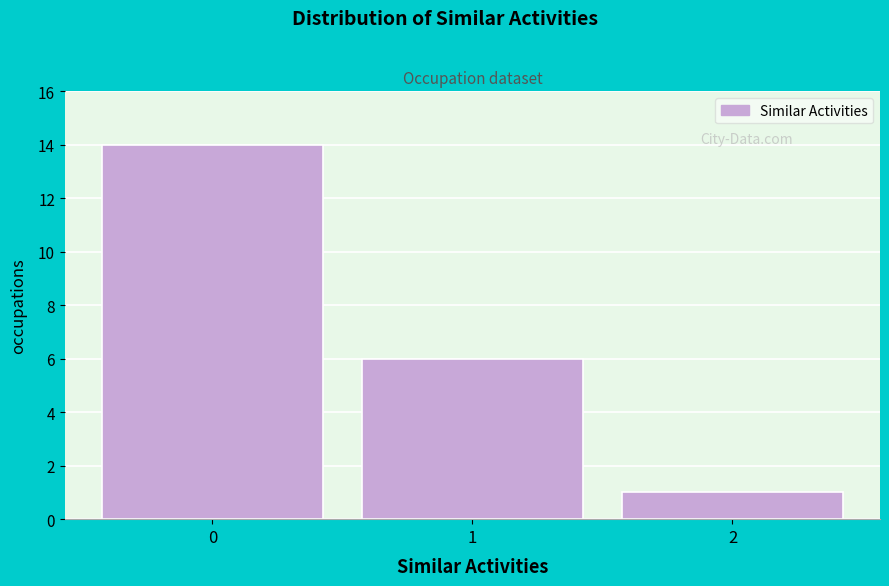

Reading left to right, list every bar in this chart as the range it spans on the x-axis followed by its height. The values are not printed on the chart, so give them approximately, as read against the axis.

-0.5 to 0.5: 14
0.5 to 1.5: 6
1.5 to 2.5: 1